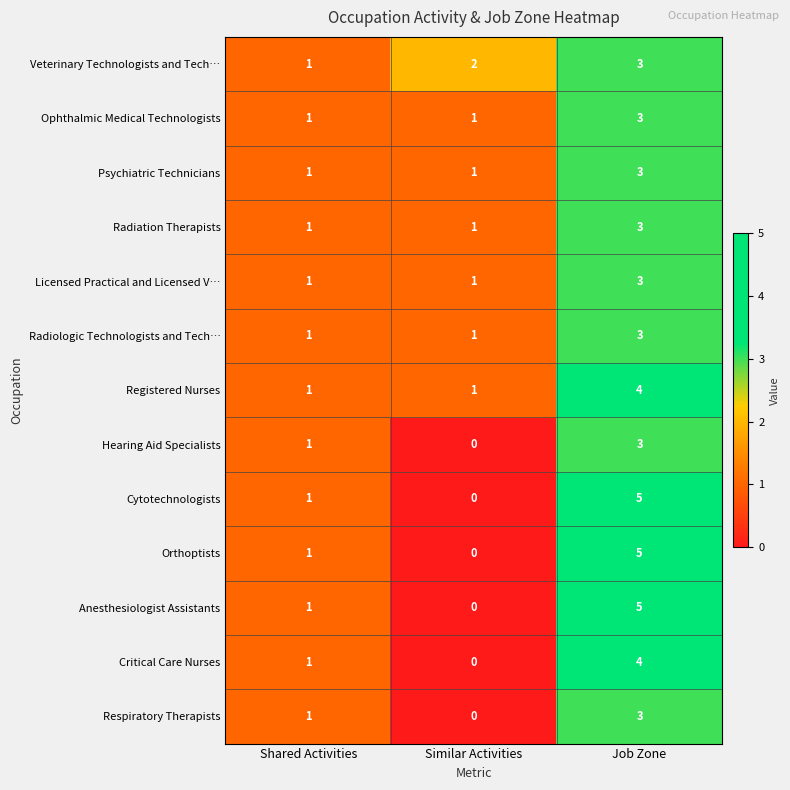

What is the sum of the Hearing Aid Specialists values at Similar Activities and Job Zone?

3